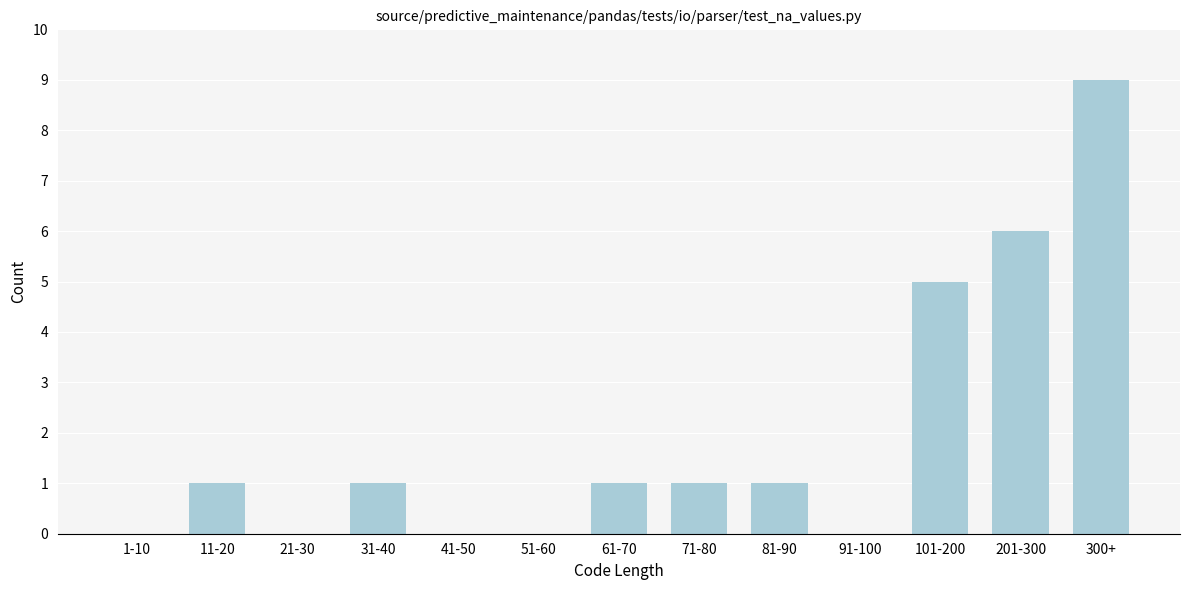

Reading left to right, transcribe all the data shown in this chart.

1-10=0	11-20=1	21-30=0	31-40=1	41-50=0	51-60=0	61-70=1	71-80=1	81-90=1	91-100=0	101-200=5	201-300=6	300+=9